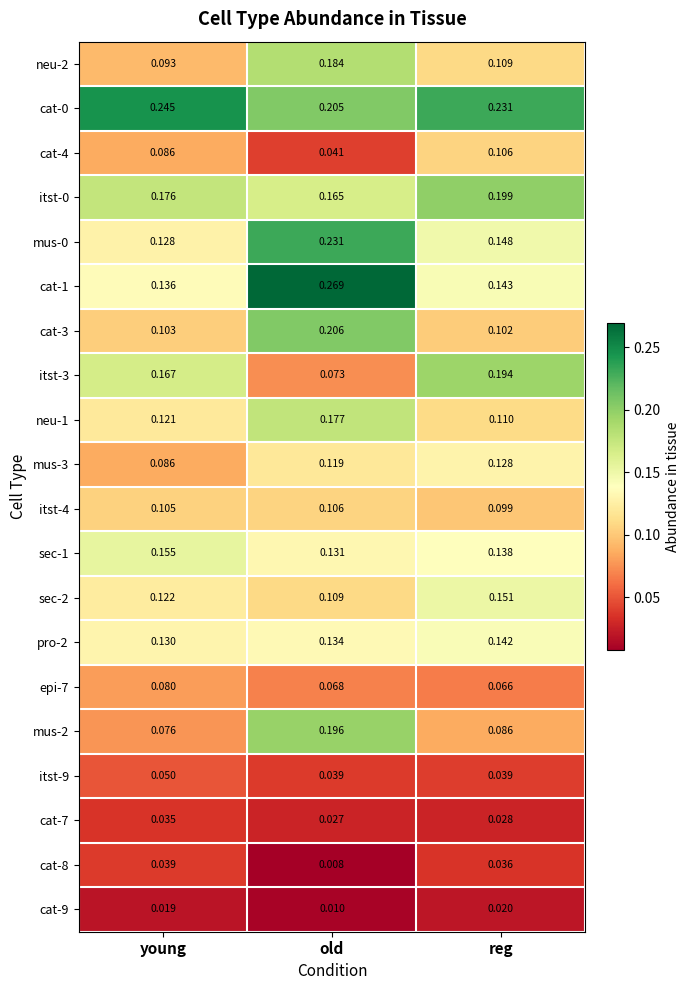

At which category does the chart reach its peak across all series?

old